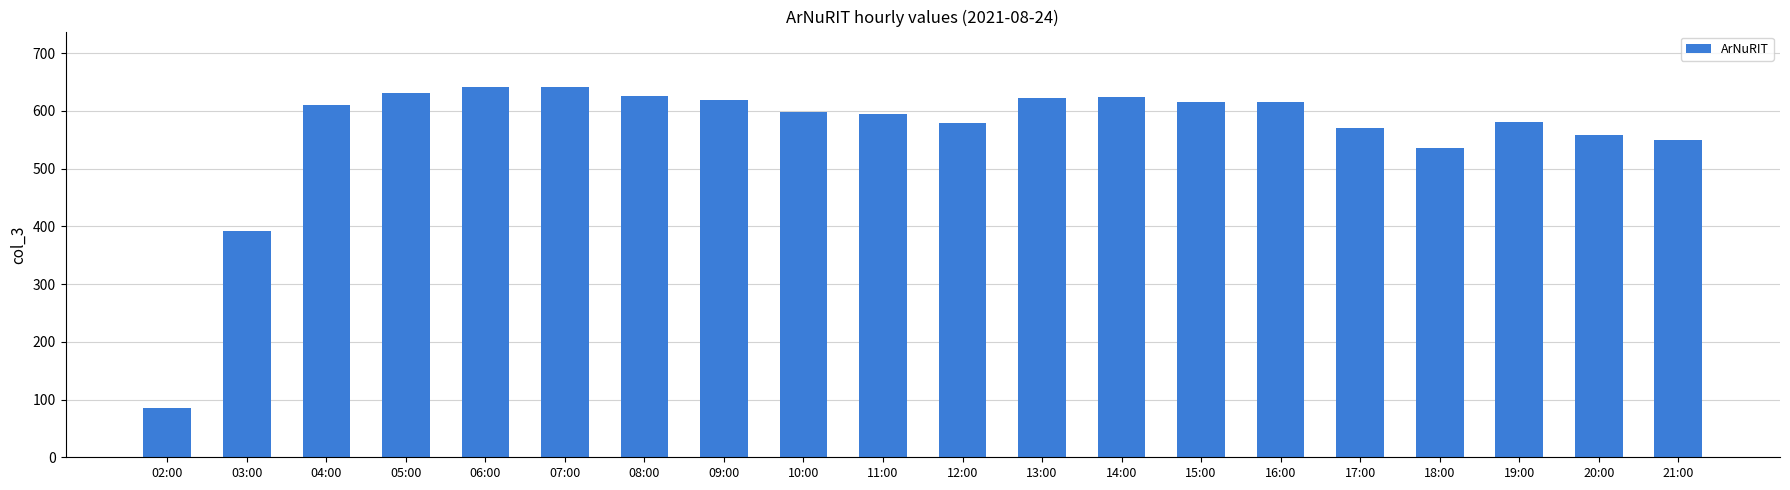

What is the smallest value displayed?

85